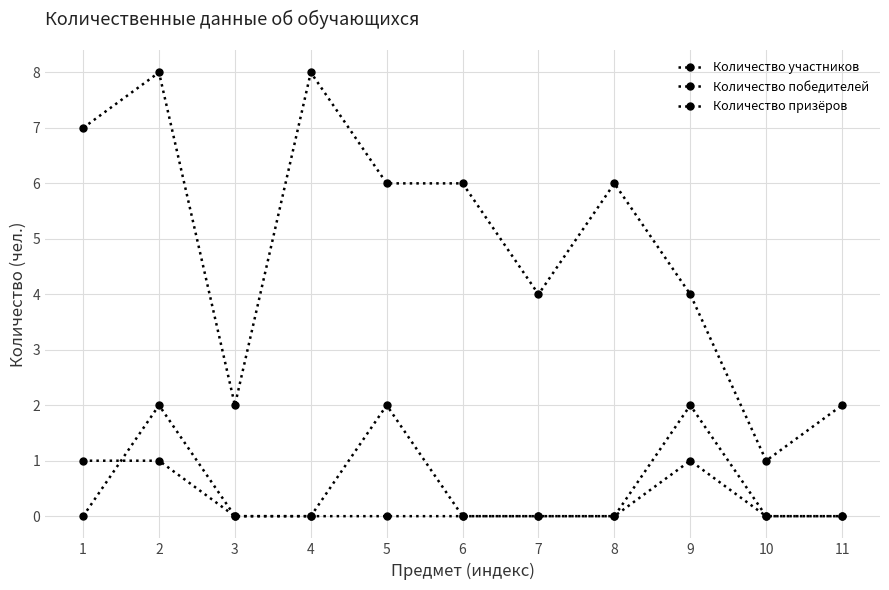

In Количество призёров, how many points are higher than both neighbors (excluding endpoints)?

3